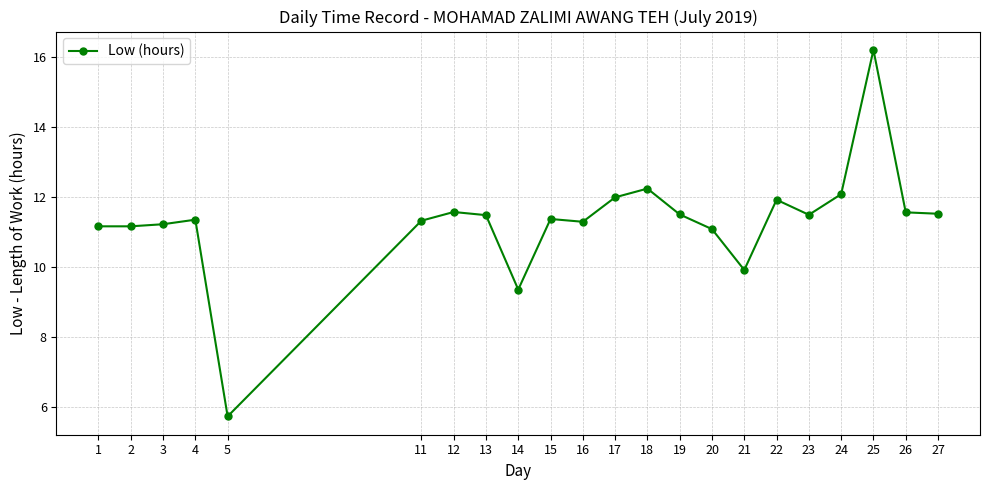

What is the sum of all values?

248.5